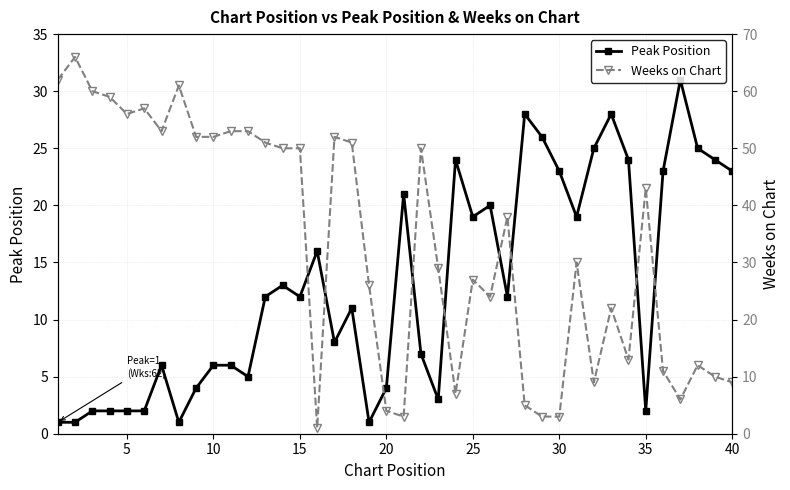

In Weeks on Chart, how many points are higher than both neighbors (excluding endpoints)?

11